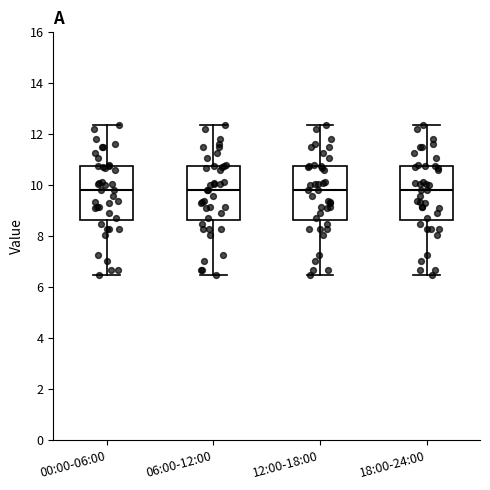

Reading left to right, transcribe this box plot: for each box, give where its median line is, the range the box spans, and where its two whiskers end, as read against the y-axis. The values are not printed on the chart, so give them approximately, as read against the axis.

00:00-06:00: median 9.8, box 8.6 to 10.8, whiskers 6.4 to 12.4
06:00-12:00: median 9.8, box 8.6 to 10.8, whiskers 6.4 to 12.4
12:00-18:00: median 9.8, box 8.6 to 10.8, whiskers 6.4 to 12.4
18:00-24:00: median 9.8, box 8.6 to 10.8, whiskers 6.4 to 12.4